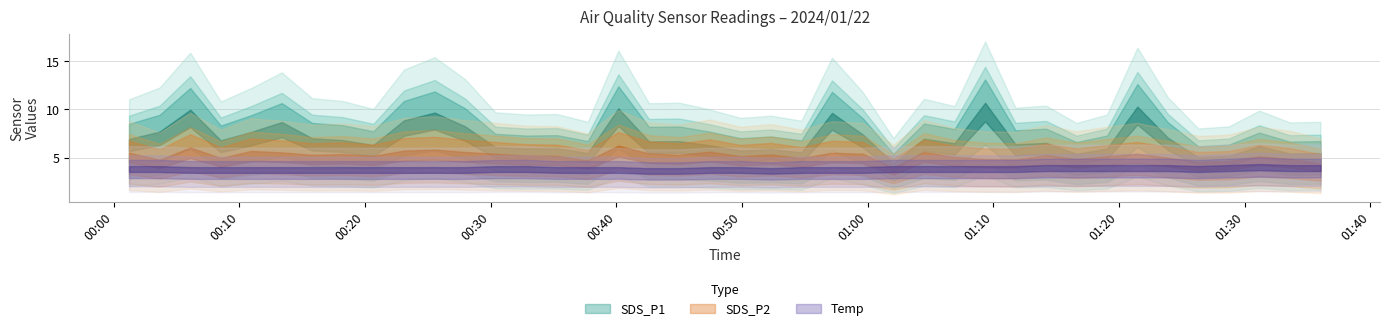

Which series has the largest range (max minus min)?

SDS_P1